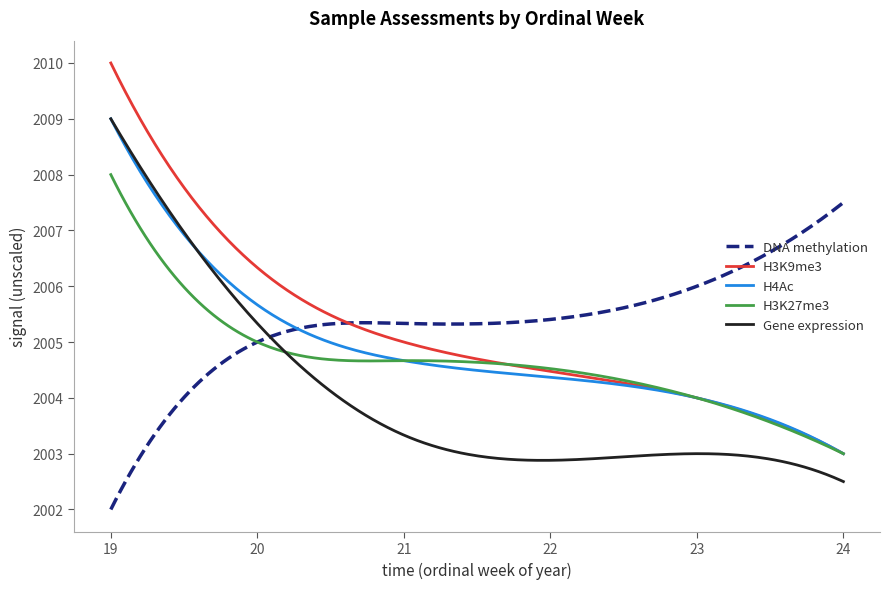

Which series has the largest range (max minus min)?

H3K9me3